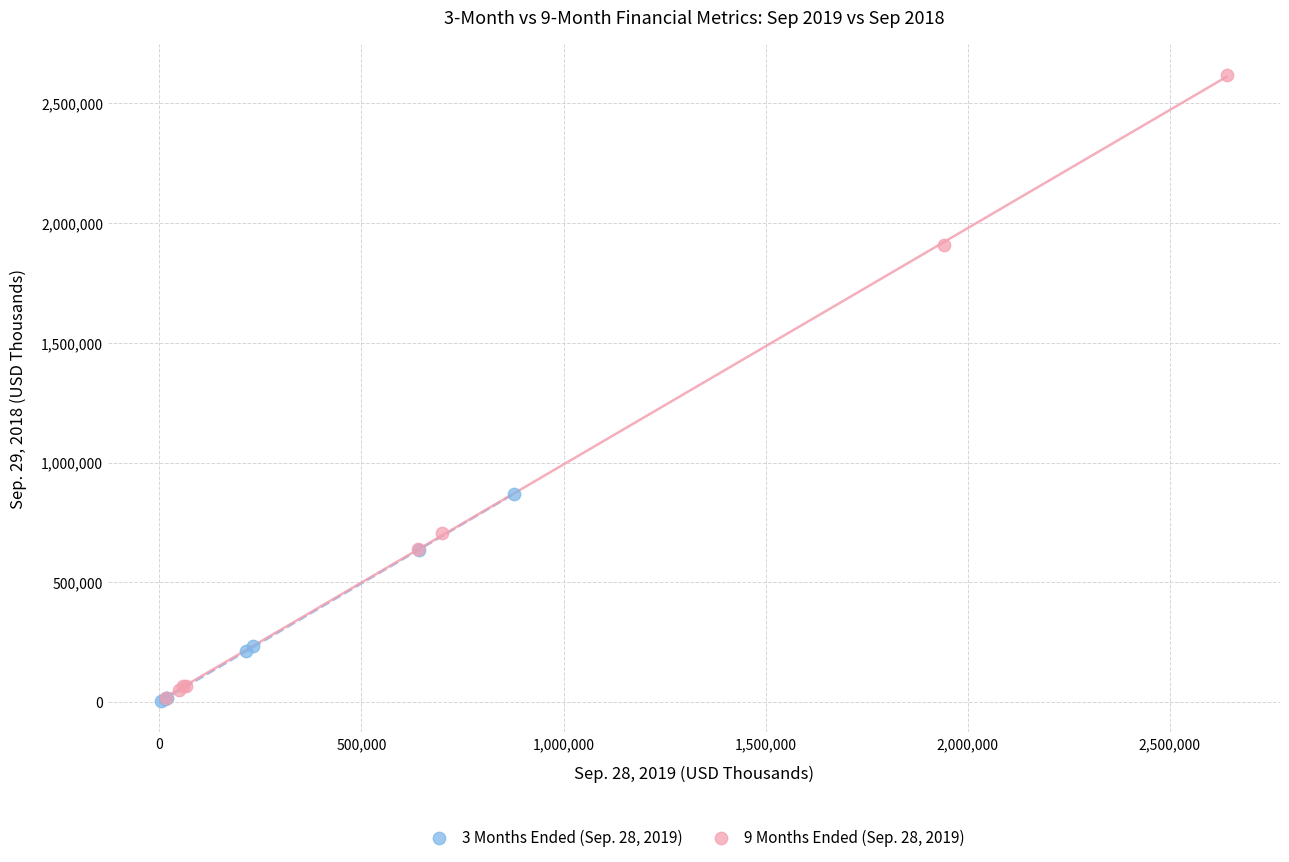

What are all the series names shown in the legend?

3 Months Ended (Sep. 28, 2019), 9 Months Ended (Sep. 28, 2019)